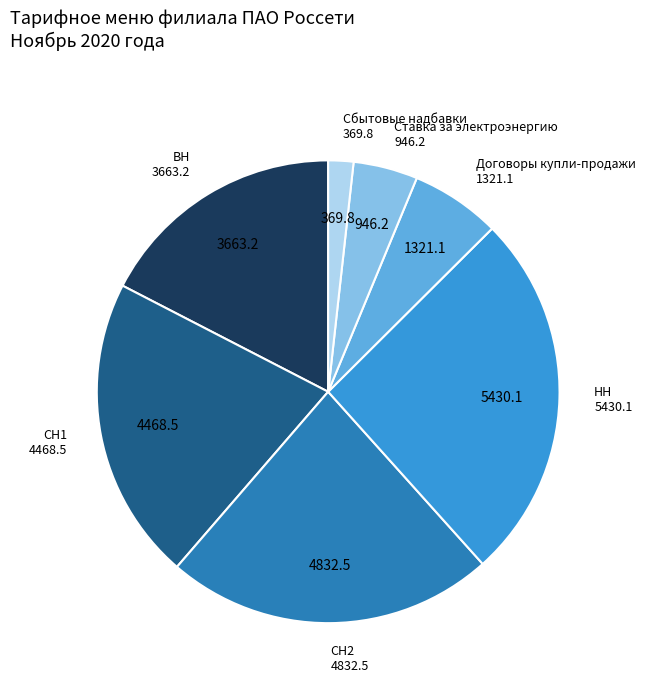

Is there any slice that represents more than half of the pie?

No